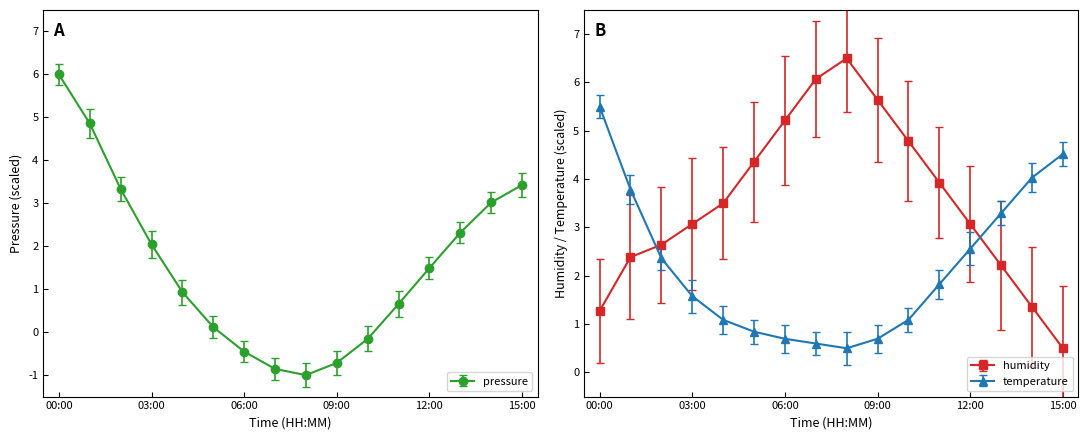

At how many categories does at least one series exceed 0?

16